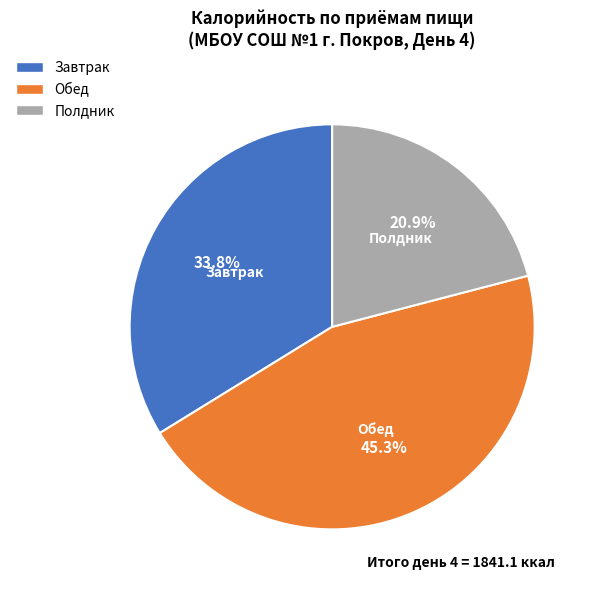

To the nearest percent, what is the difference between the largest and smallest slice percentages?

24%